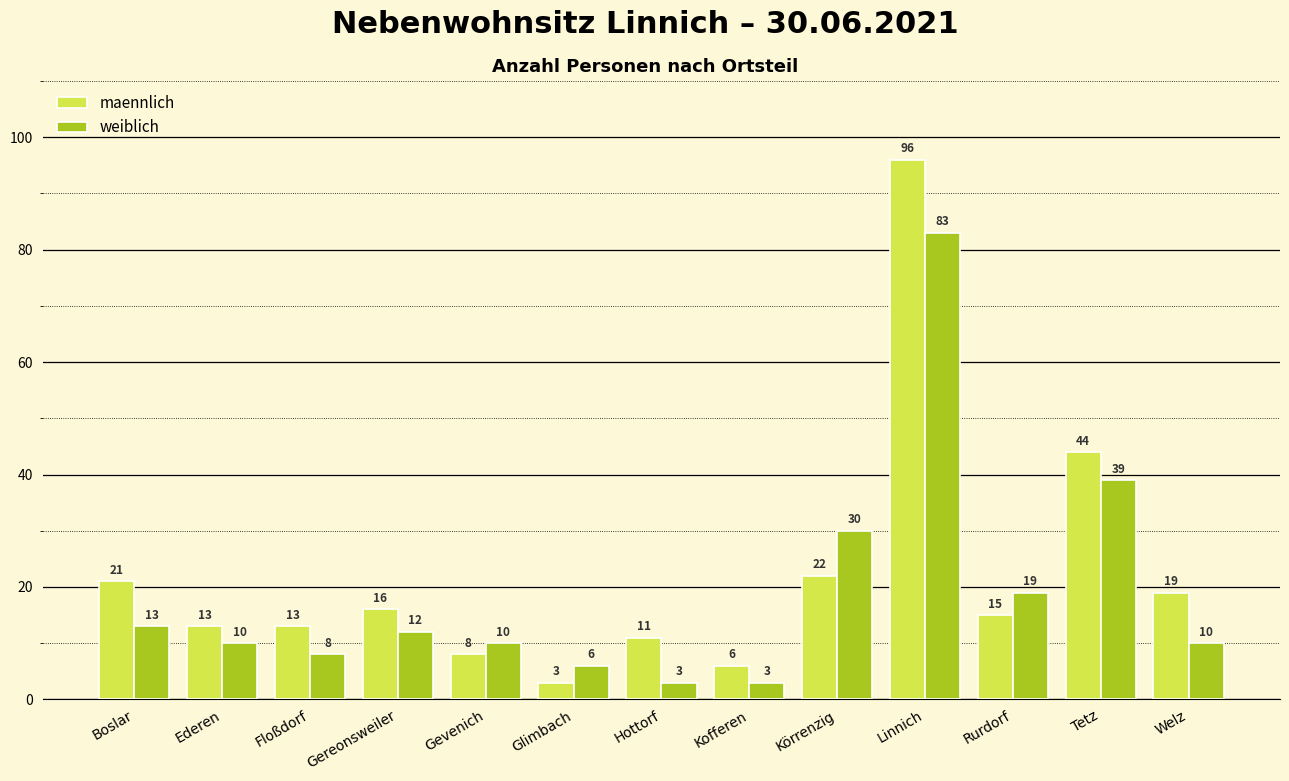

Reading left to right, extract all data points from this chart.

maennlich: Boslar=21	Ederen=13	Floßdorf=13	Gereonsweiler=16	Gevenich=8	Glimbach=3	Hottorf=11	Kofferen=6	Körrenzig=22	Linnich=96	Rurdorf=15	Tetz=44	Welz=19
weiblich: Boslar=13	Ederen=10	Floßdorf=8	Gereonsweiler=12	Gevenich=10	Glimbach=6	Hottorf=3	Kofferen=3	Körrenzig=30	Linnich=83	Rurdorf=19	Tetz=39	Welz=10